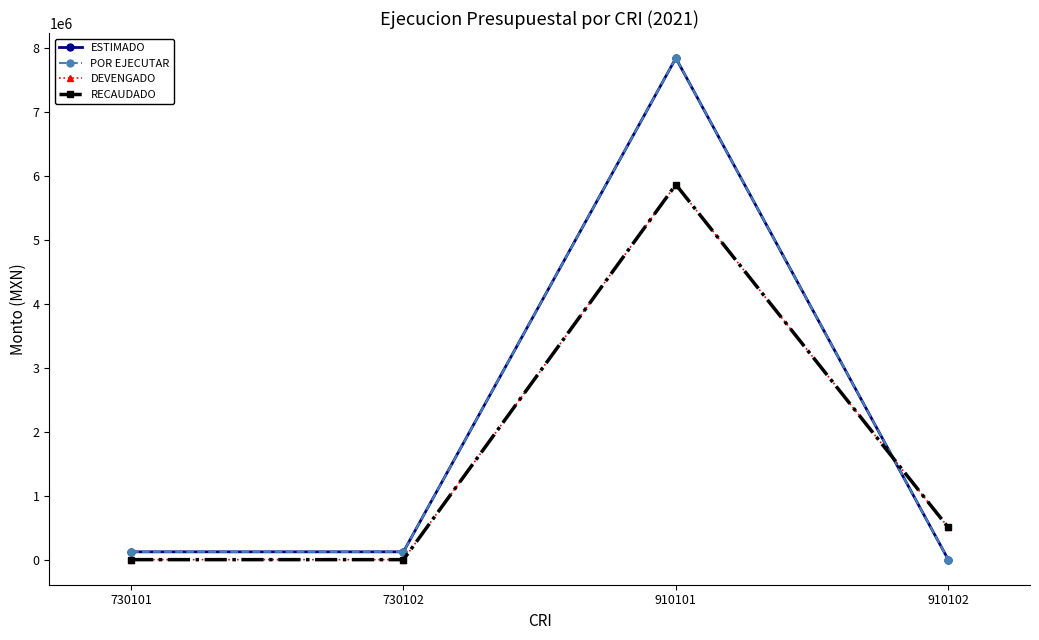

Which has a higher value, 910102 or 730101?

730101